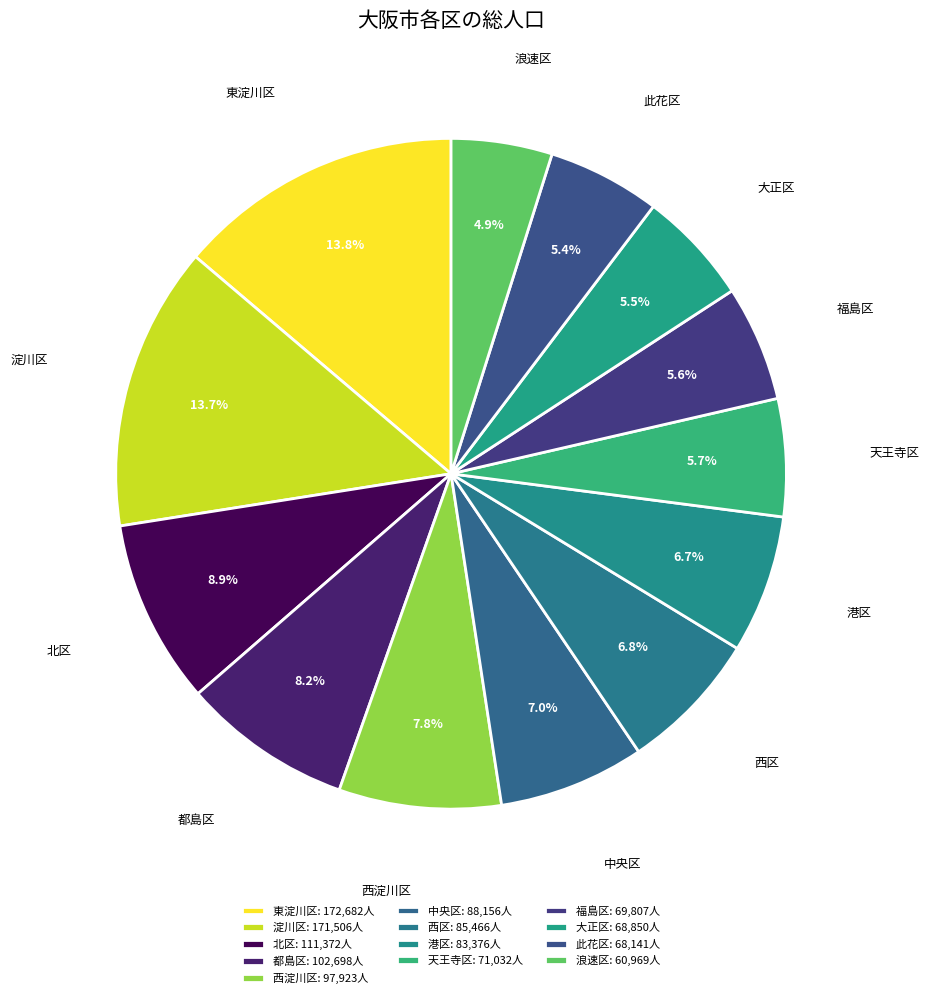

How many segments does this pie chart have?

13